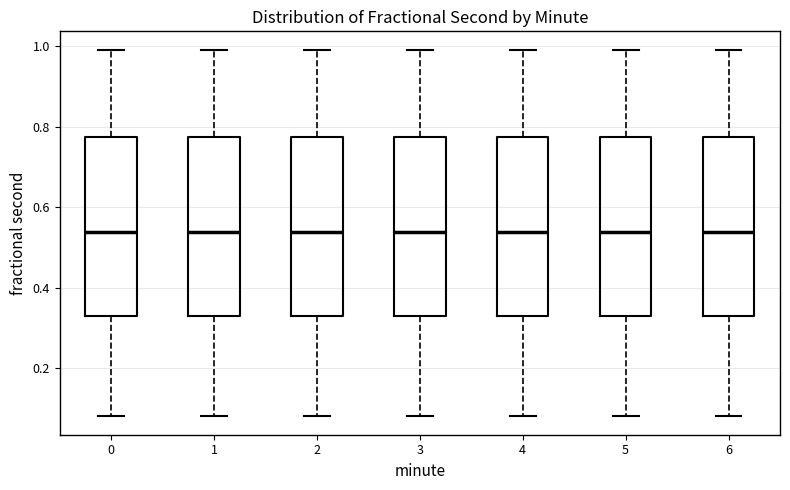

Reading left to right, transcribe this box plot: for each box, give where its median line is, the range the box spans, and where its two whiskers end, as read against the y-axis. The values are not printed on the chart, so give them approximately, as read against the axis.

0: median 0.54, box 0.32 to 0.78, whiskers 0.08 to 1.00
1: median 0.54, box 0.32 to 0.78, whiskers 0.08 to 1.00
2: median 0.54, box 0.32 to 0.78, whiskers 0.08 to 1.00
3: median 0.54, box 0.32 to 0.78, whiskers 0.08 to 1.00
4: median 0.54, box 0.32 to 0.78, whiskers 0.08 to 1.00
5: median 0.54, box 0.32 to 0.78, whiskers 0.08 to 1.00
6: median 0.54, box 0.32 to 0.78, whiskers 0.08 to 1.00